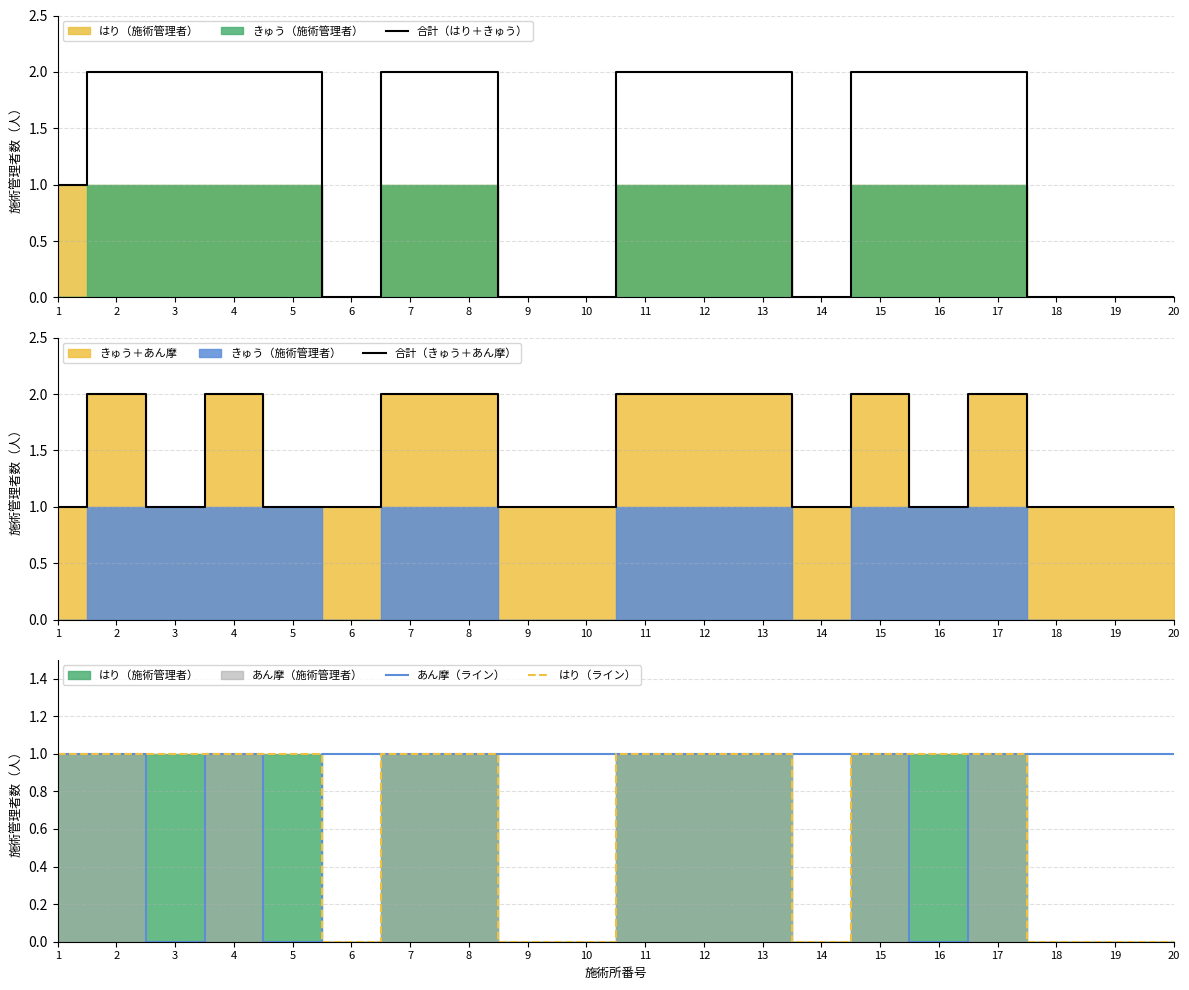

The 合計（はり＋きゅう） series shows 1 at 17. True or false?

False